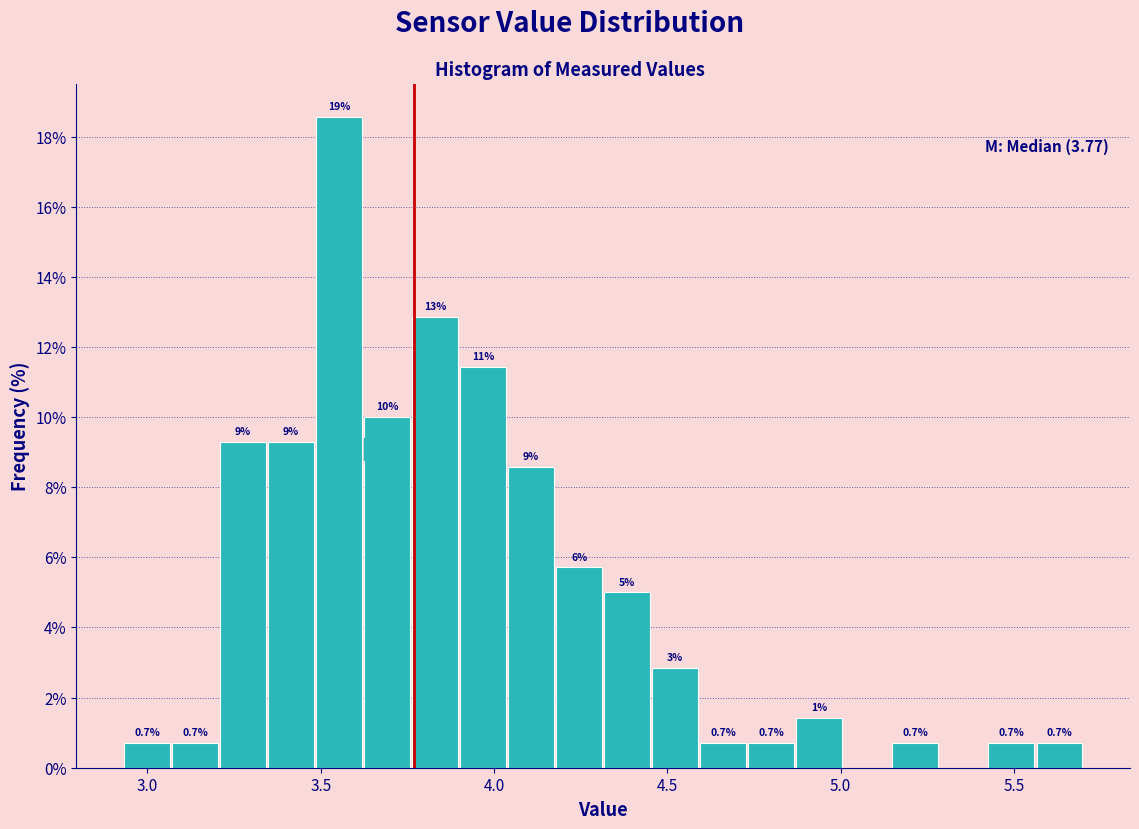

Read against the x-axis, roughly where is the centre of the tallest bar?

3.55